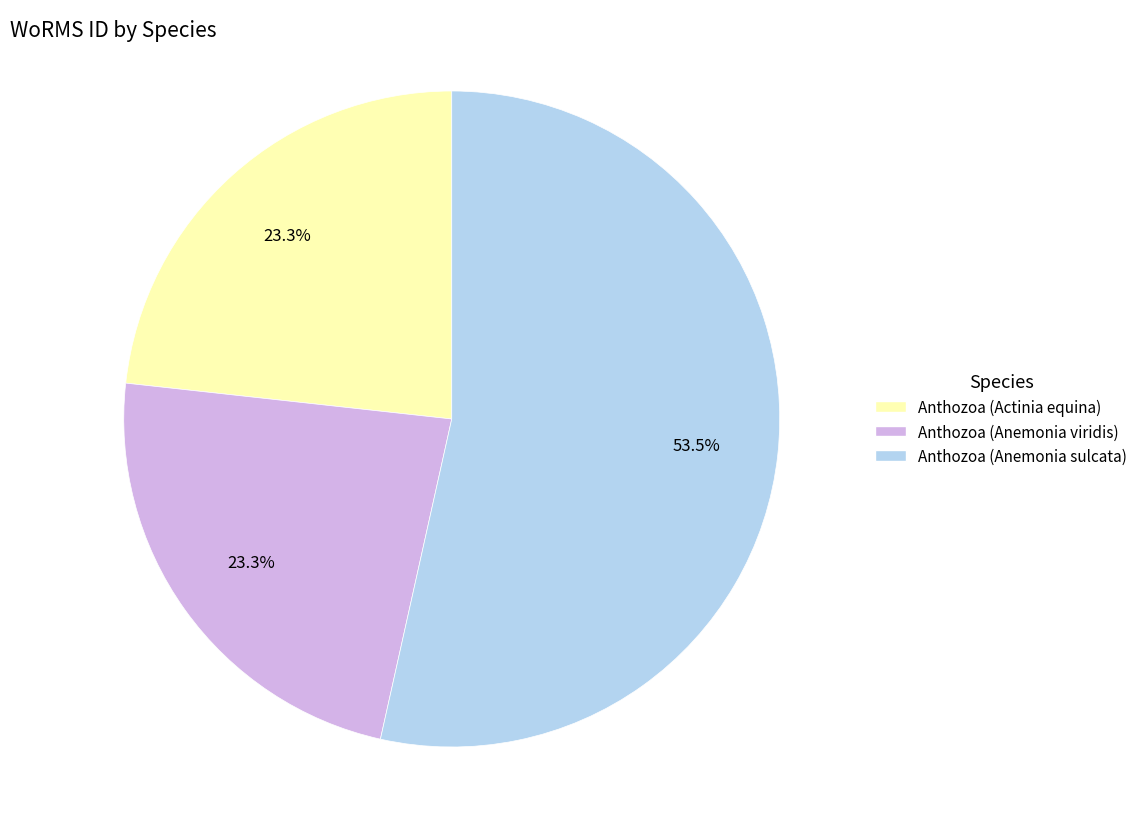

Does any single category account for the majority?

Yes